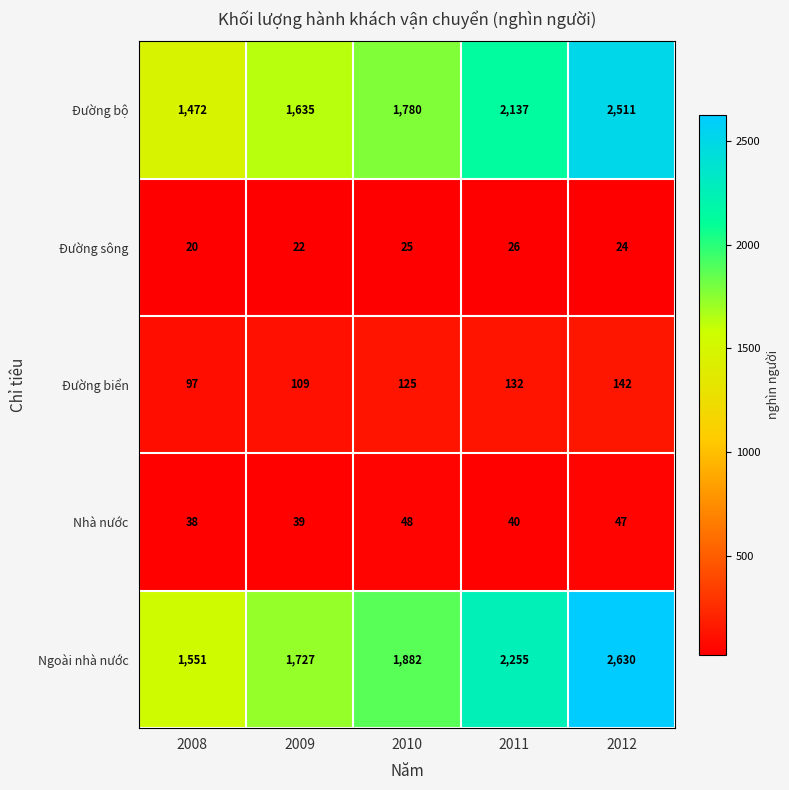

What is the total value across all series at 2011?

4590